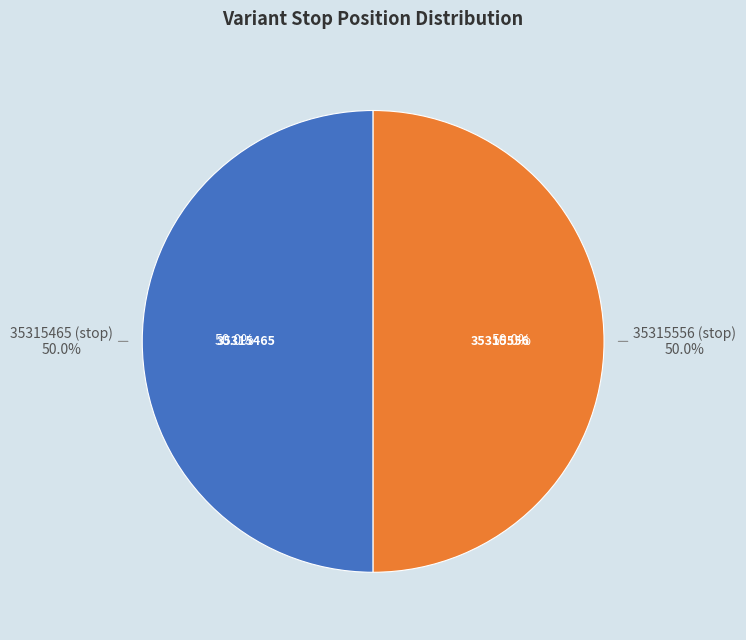

Rank the categories by value from highest to lowest.

35315556, 35315465